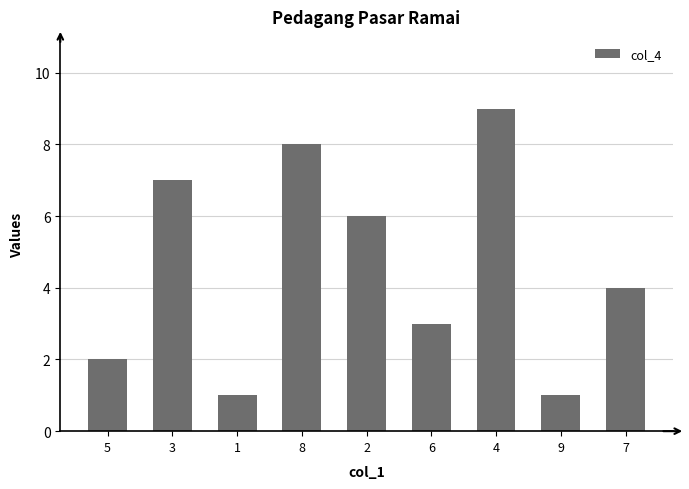

Which category has the highest value across all series?

4